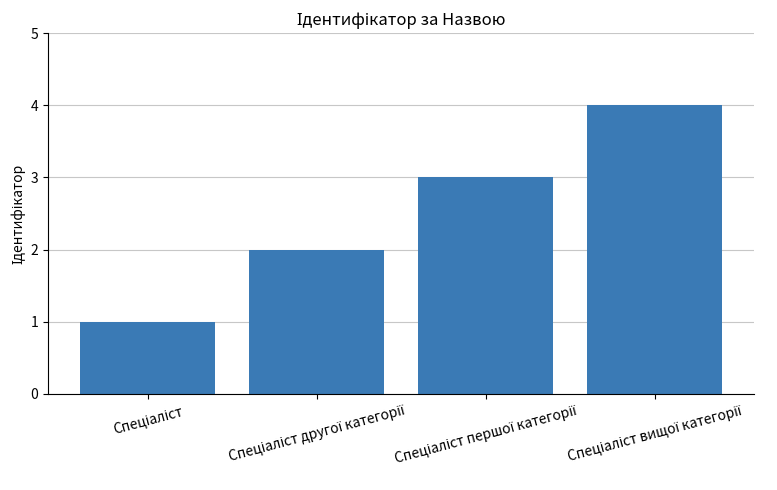

What is the greatest value displayed?

4